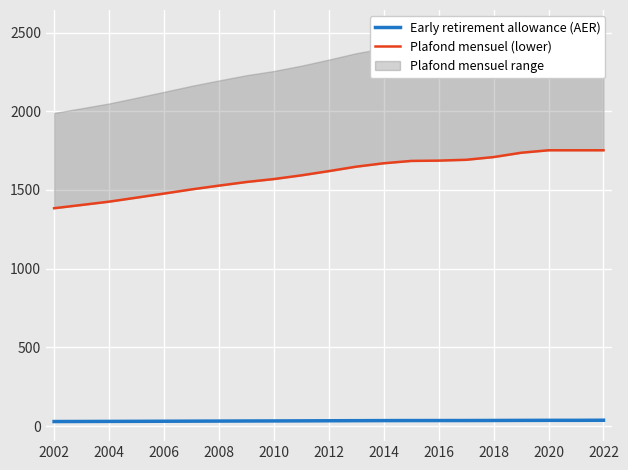

The Plafond mensuel (lower) series shows 2622.5 at 2016. True or false?

False